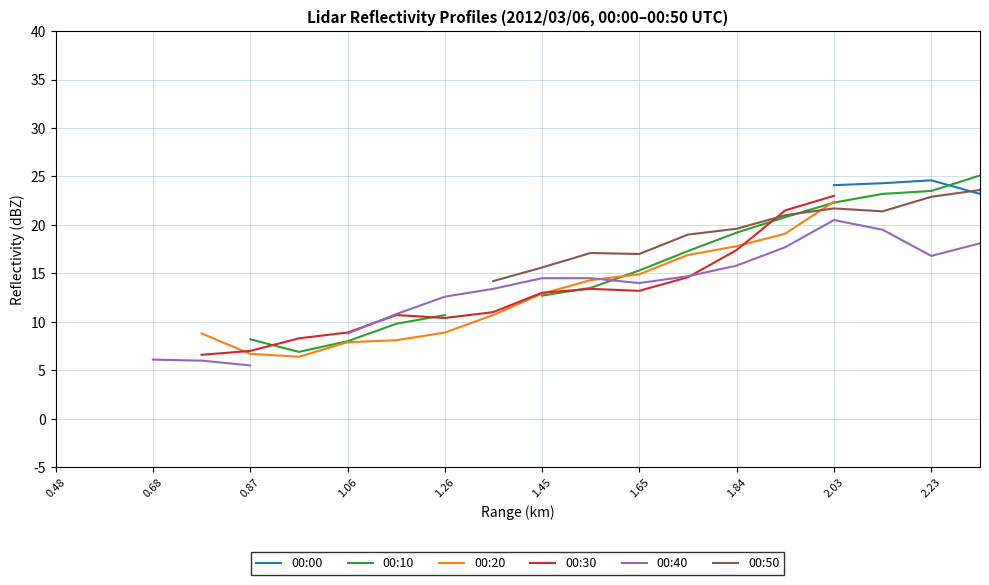

Between 1.45 and 1.84, which series saw the biggest shift?

00:10